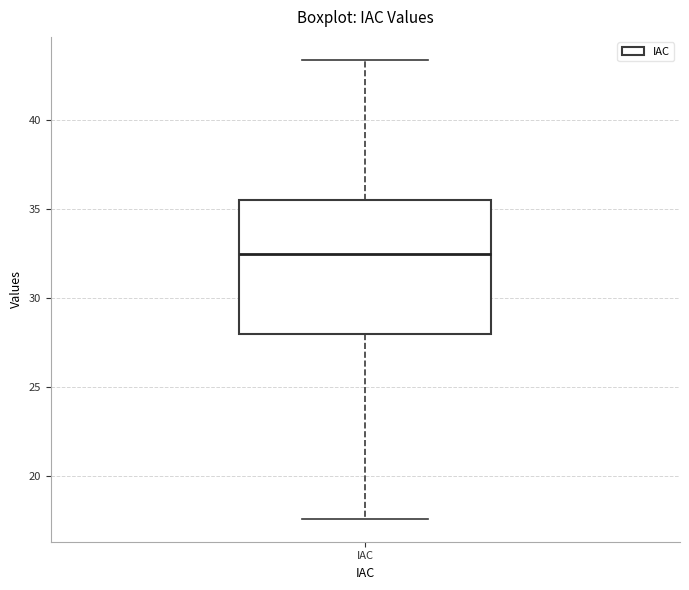

Transcribe this box plot: give where the median line is, the range the box spans, and where the two whiskers end, as read against the y-axis. The values are not printed on the chart, so give them approximately, as read against the axis.

median 32.5, box 28.0 to 35.5, whiskers 17.5 to 43.5